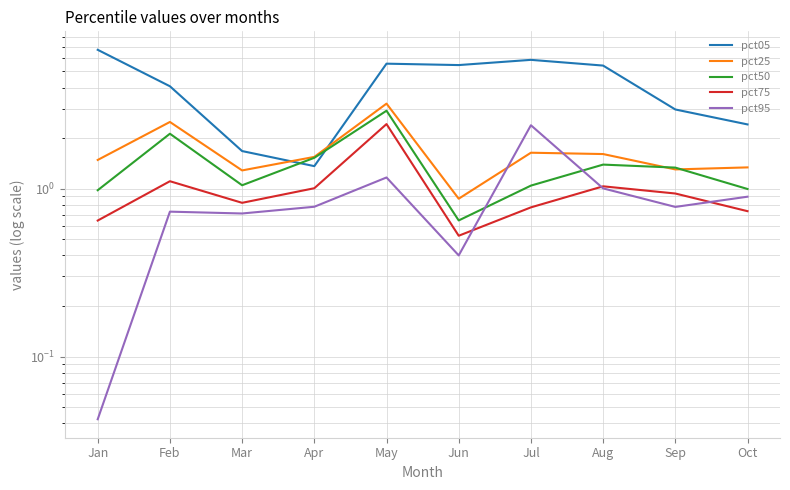

The pct95 series shows 1.6 at May. True or false?

False